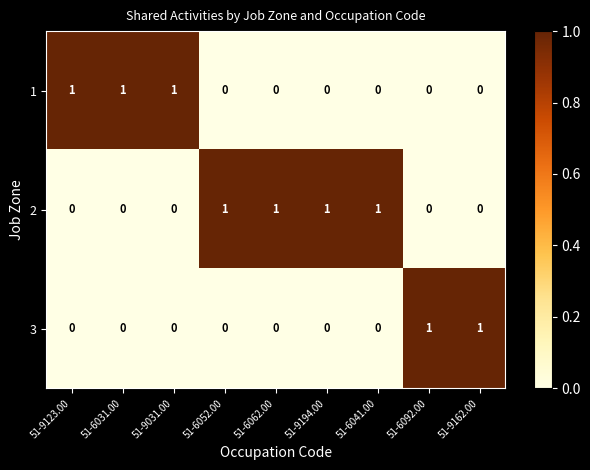

List the series in order of their overall mean, lowest first.

3, 1, 2